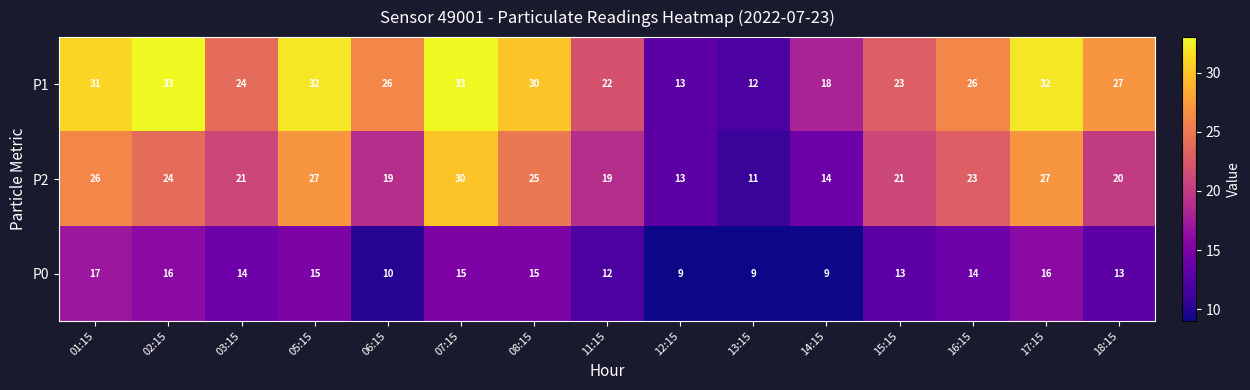

Which series has the widest spread of values?

P1